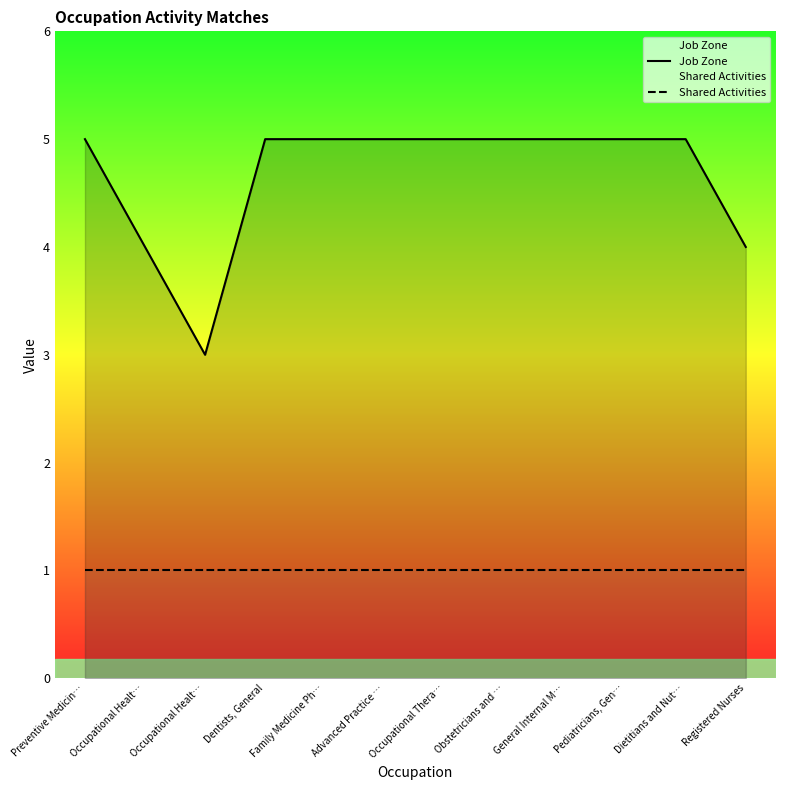

Count the Job Zone values in the range 5 to 6.

9